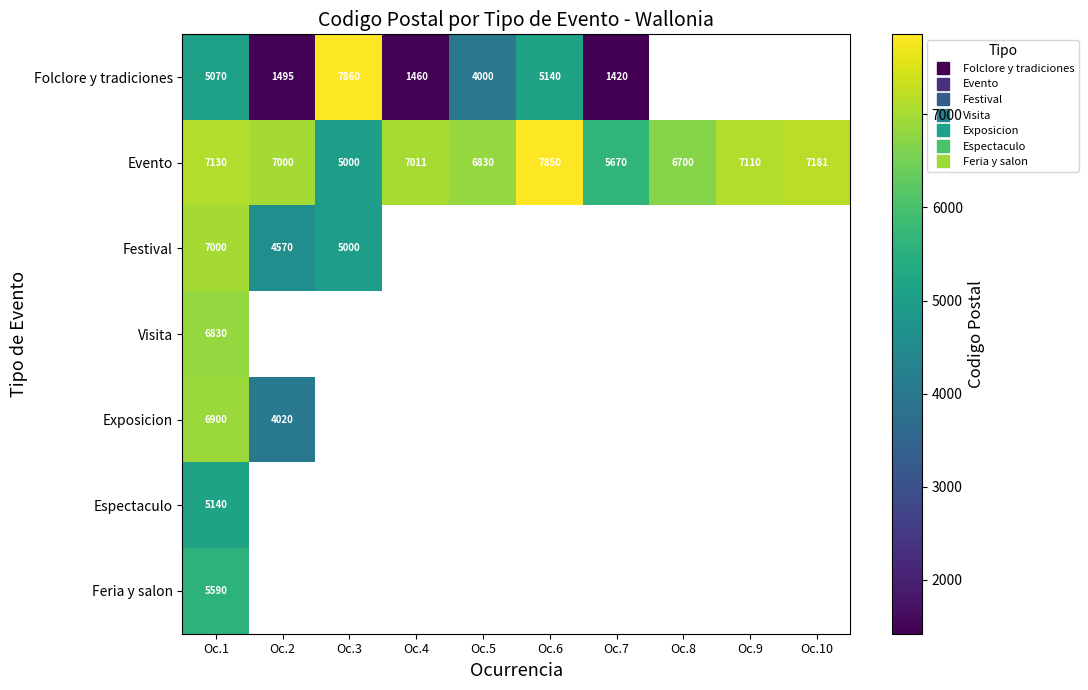

At which label is Folclore y tradiciones closest to 4640?

Oc.1